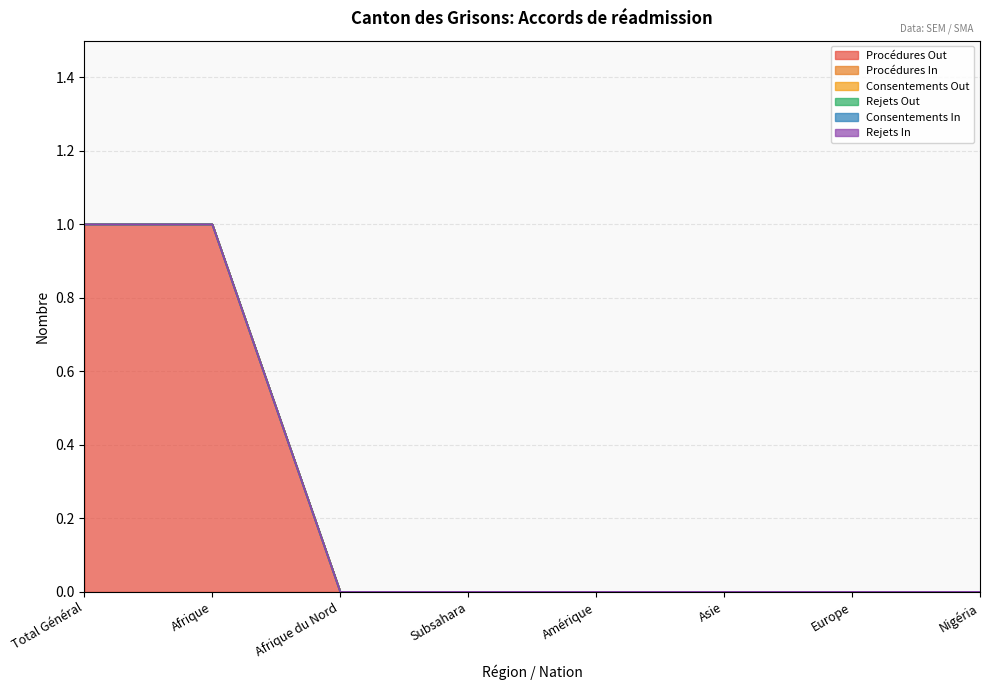

Is the value of Rejets Out at Asie greater than the value of Consentements In at Amérique?

No